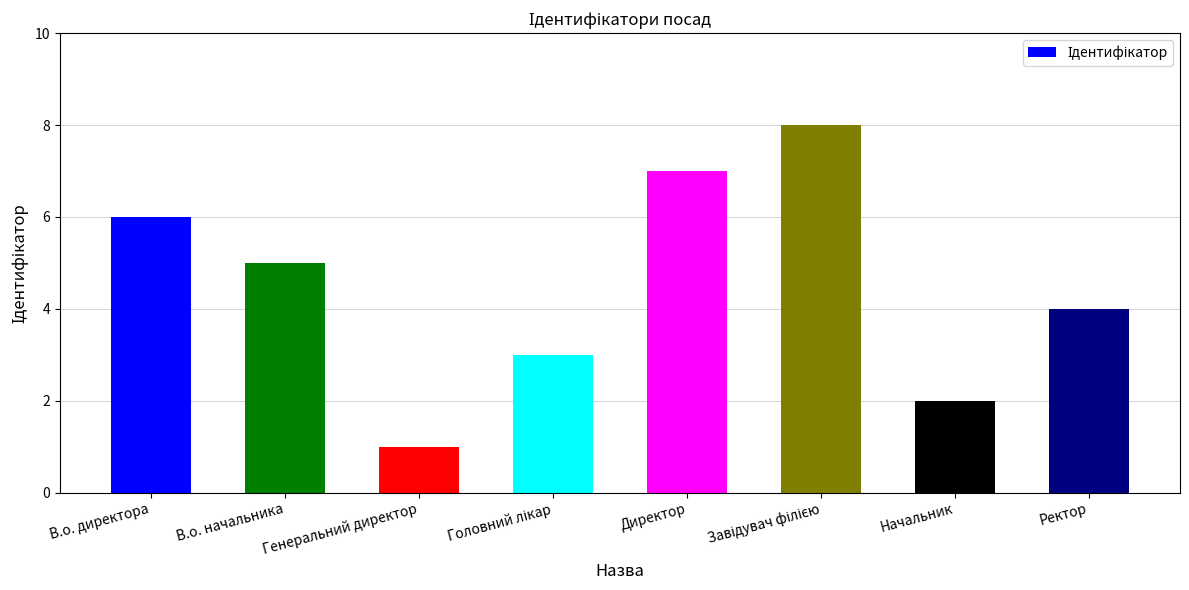

Are the bars grouped side by side (vs. stacked)?

No